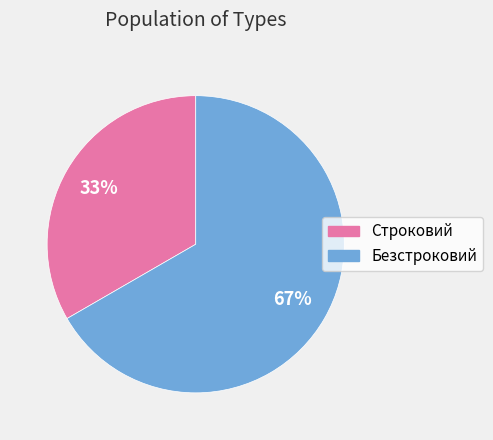

To the nearest percent, what percentage of the pie is Строковий?

33%